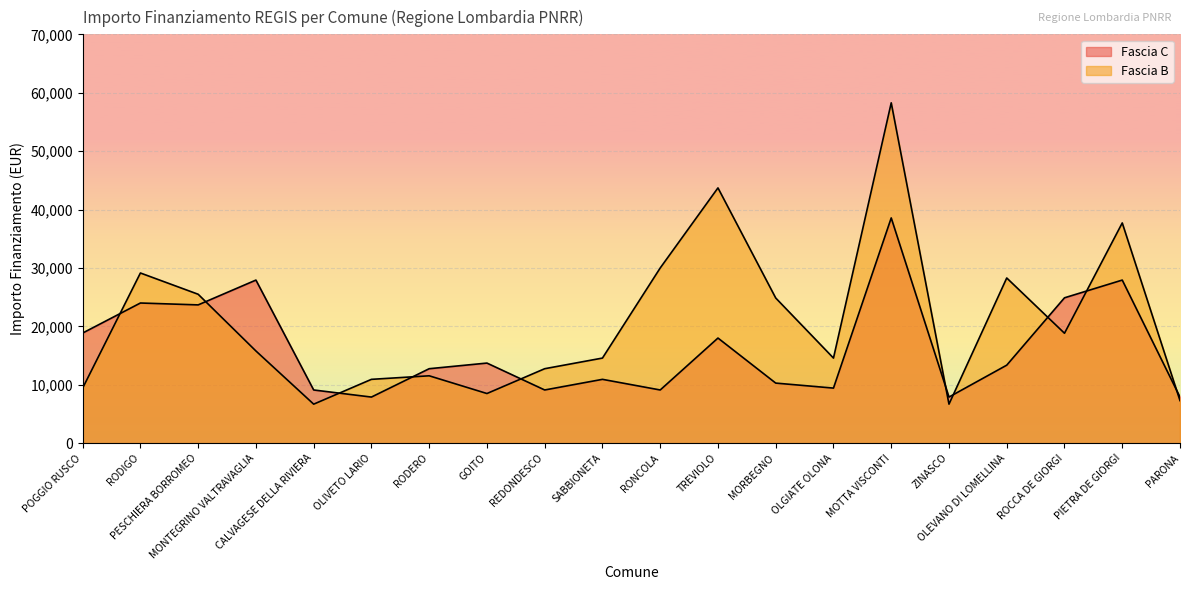

What is the total value across all series at ZINASCO?

14568